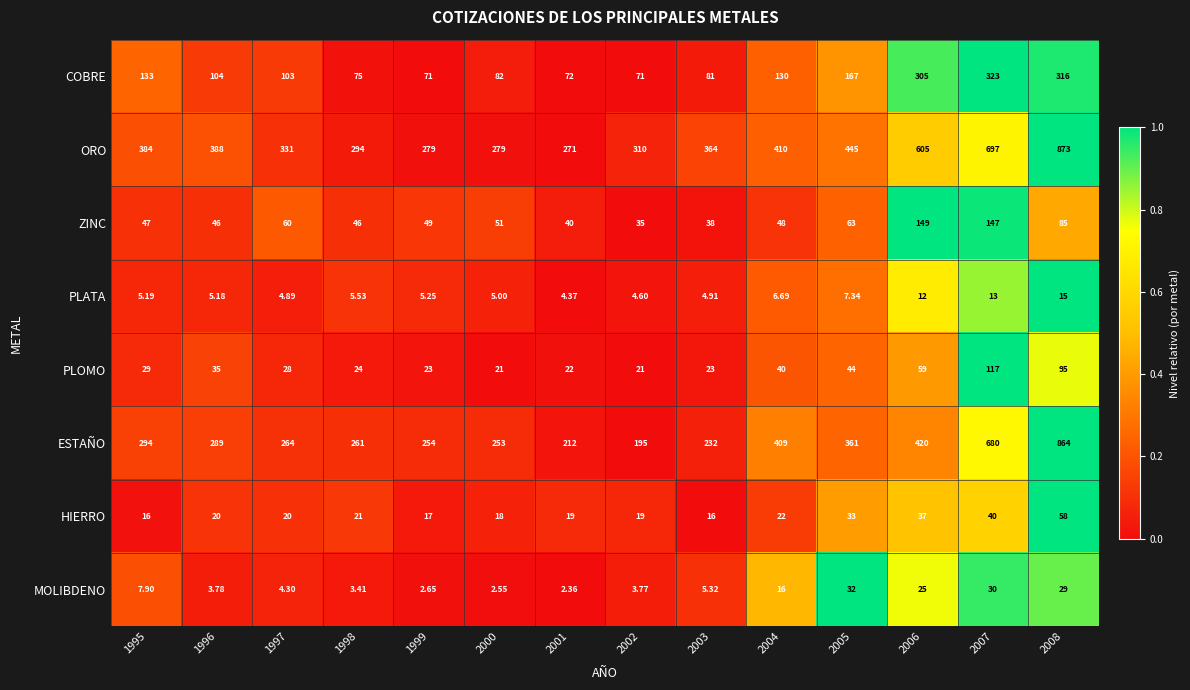

Count the number of data series in this chart.

8